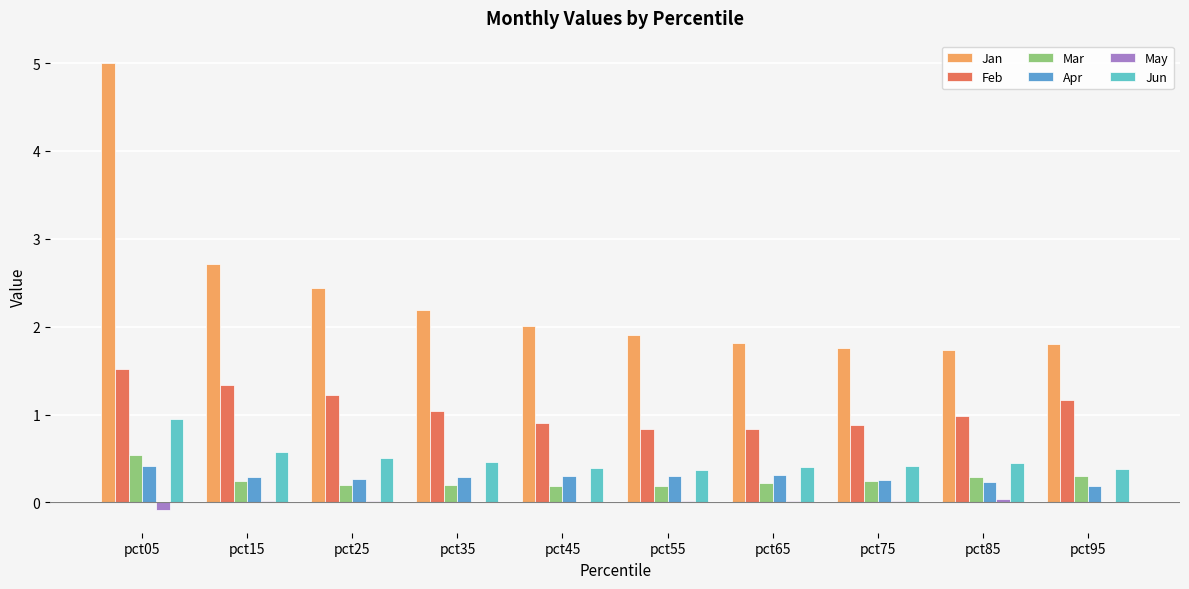

What is the sum of all Jun values?

4.9